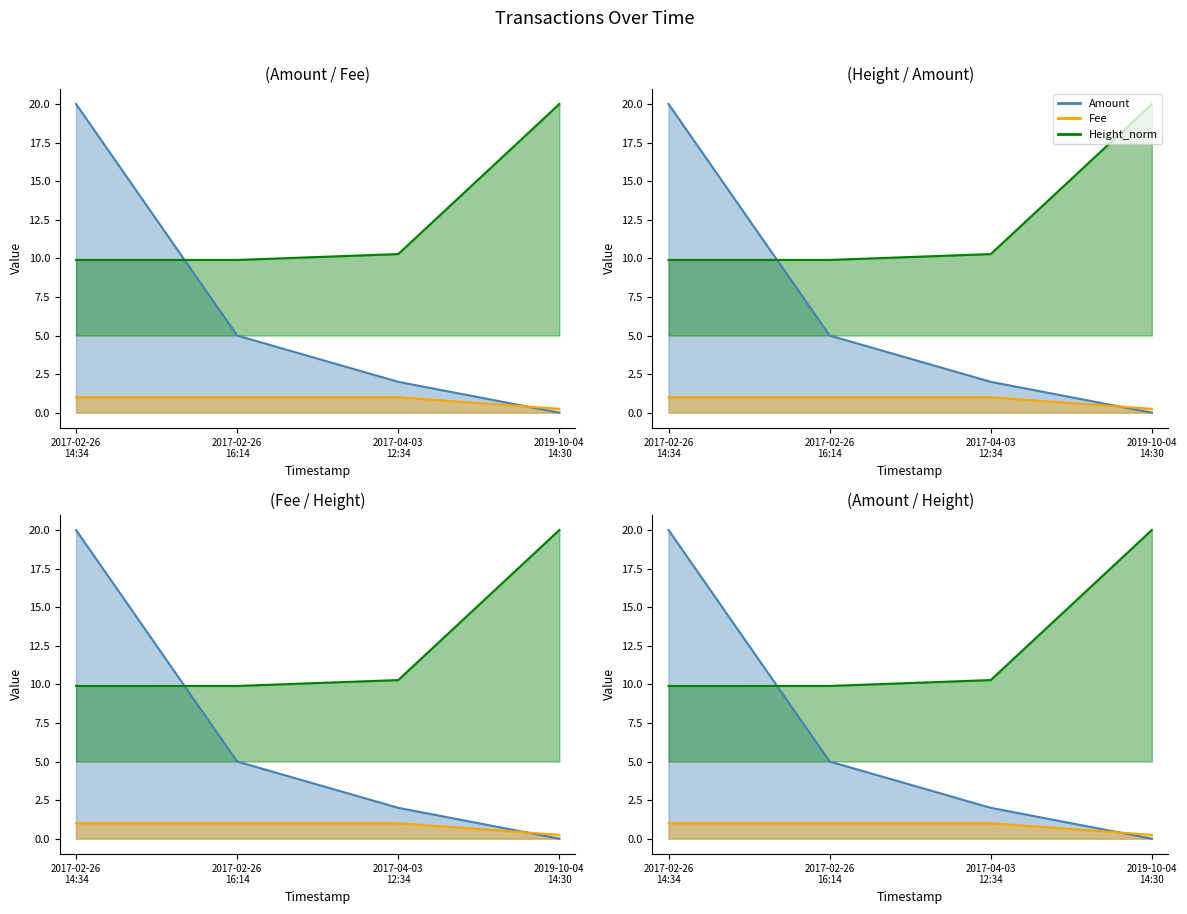

Which category has the lowest value in the Height_scaled series?

2017-02-26 14:34